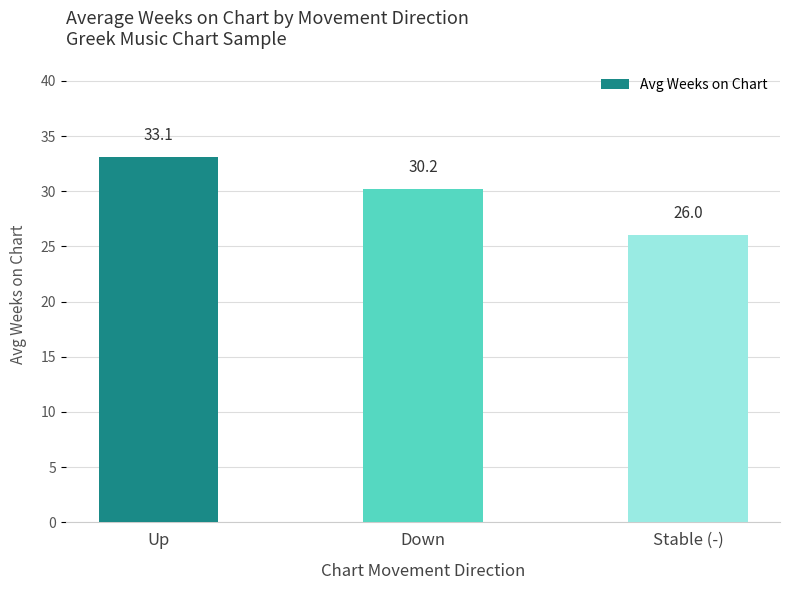

What is the label of the 1st bar from the right?

Stable (-)